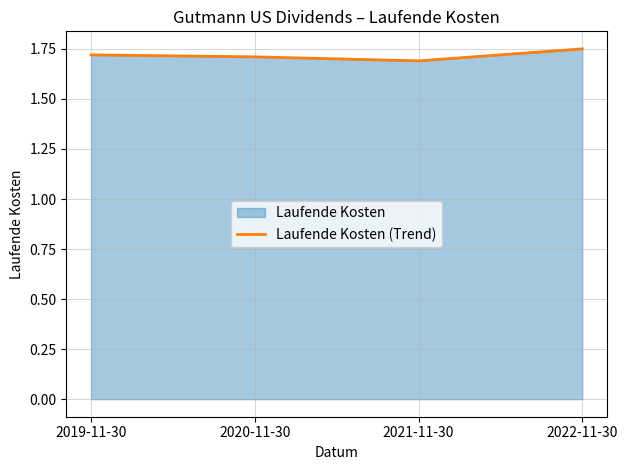

List the labels in order of value, largest first.

2022-11-30, 2019-11-30, 2020-11-30, 2021-11-30